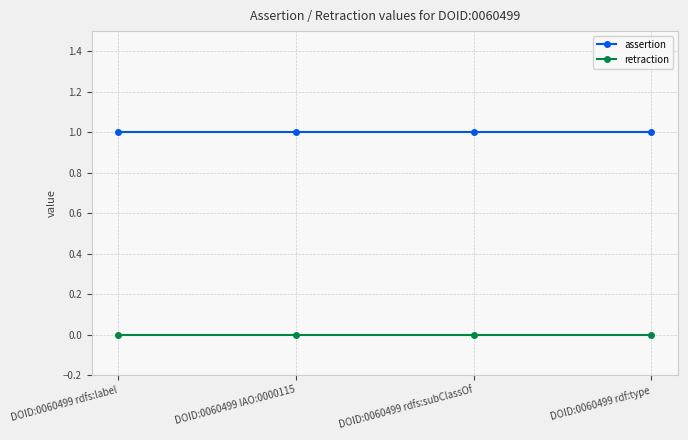

At DOID:0060499 rdf:type, list the series in order from largest to smallest.

assertion, retraction